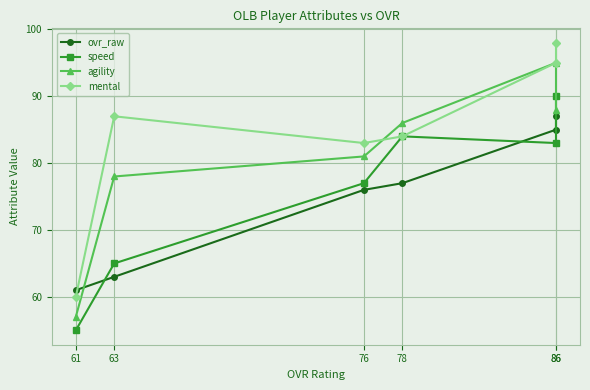

The agility series shows 149 at 86. True or false?

False